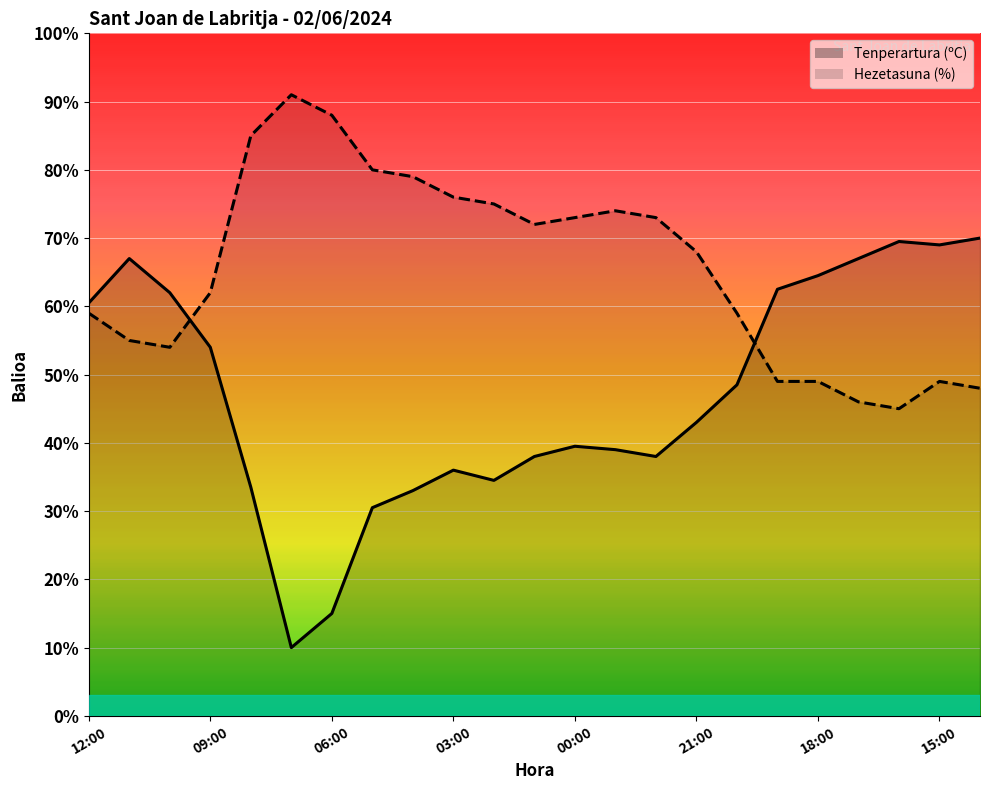

Reading left to right, list all the values displayed in this chart.

Tenperartura (ºC): 12:00=60.5	11:00=67.0	10:00=62.0	09:00=54.0	08:00=33.5	07:00=10.0	06:00=15.0	05:00=30.5	04:00=33.0	03:00=36.0	02:00=34.5	01:00=38.0	00:00=39.5	23:00=39.0	22:00=38.0	21:00=43.0	20:00=48.5	19:00=62.5	18:00=64.5	17:00=67.0	16:00=69.5	15:00=69.0	14:00=70.0
Hezetasuna (%): 12:00=59.0	11:00=55.0	10:00=54.0	09:00=62.0	08:00=85.0	07:00=91.0	06:00=88.0	05:00=80.0	04:00=79.0	03:00=76.0	02:00=75.0	01:00=72.0	00:00=73.0	23:00=74.0	22:00=73.0	21:00=68.0	20:00=59.0	19:00=49.0	18:00=49.0	17:00=46.0	16:00=45.0	15:00=49.0	14:00=48.0